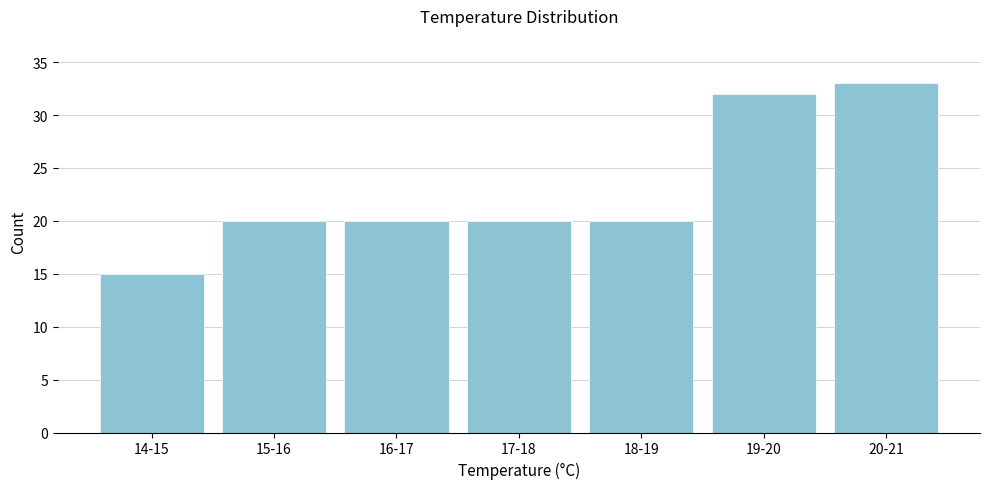

Reading right to left, list all the values displayed in this chart.

33	32	20	20	20	20	15